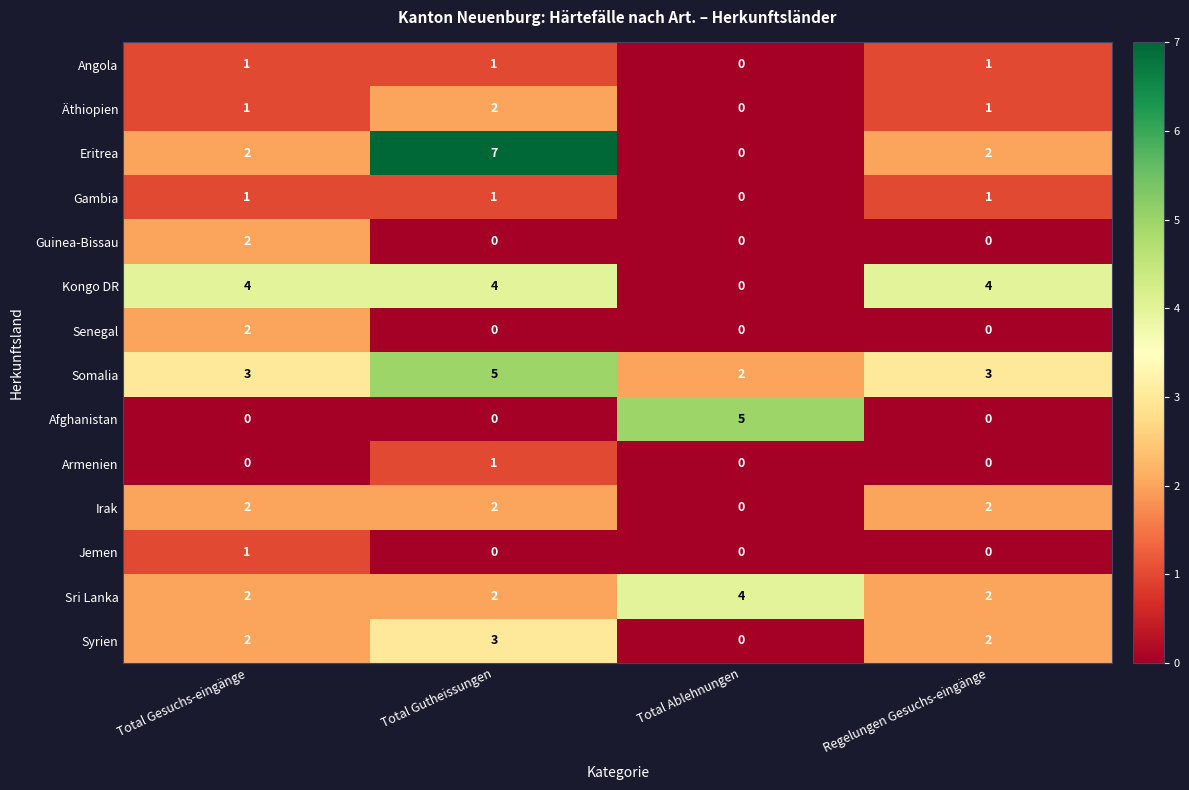

What is the approximate value of Somalia at Regelungen Gesuchs-eingänge?

3